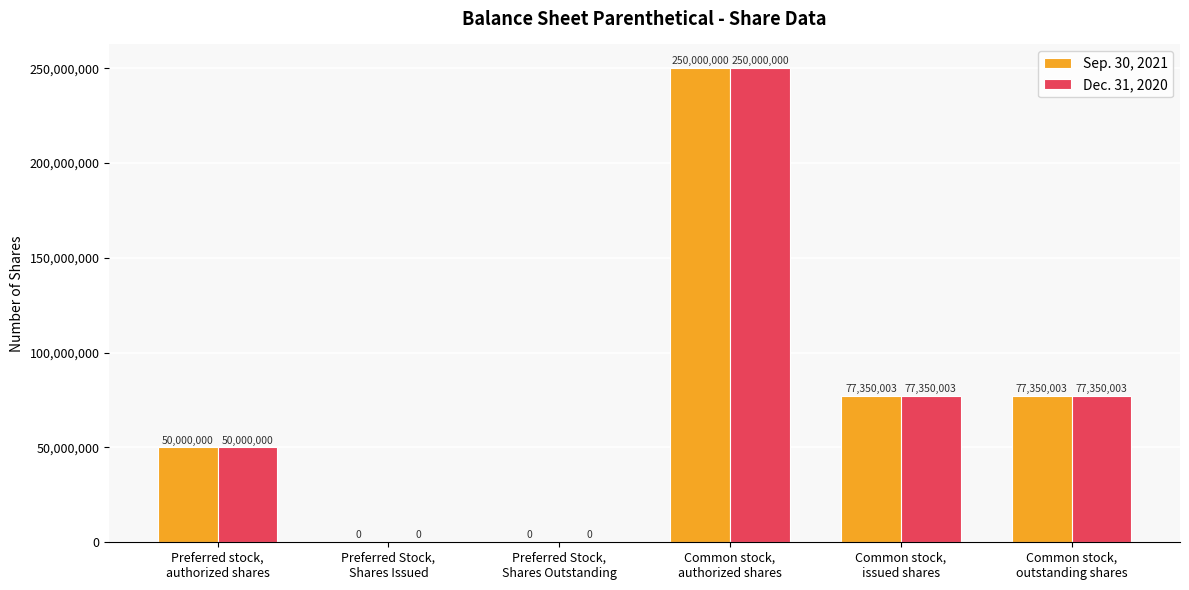

What is the sum of all Dec. 31, 2020 values?

454700006